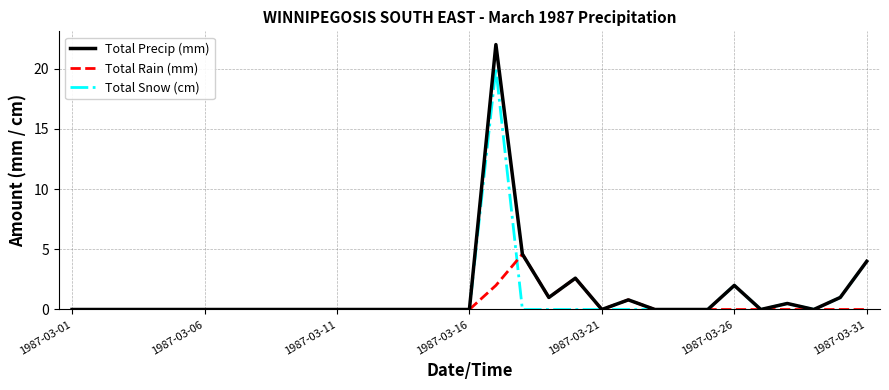

Which series has the widest spread of values?

Total Precip (mm)